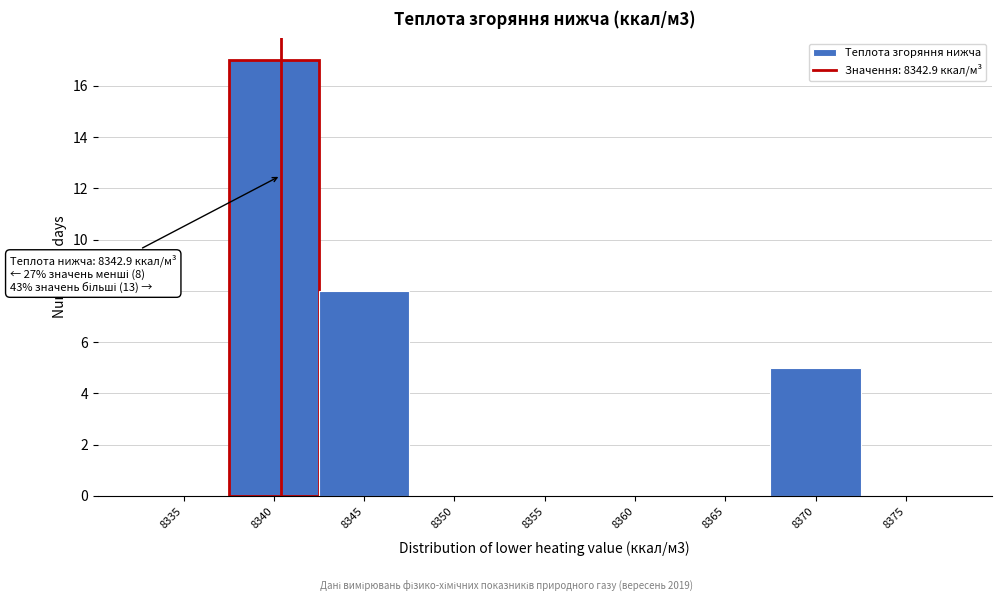

Reading left to right, what are all the values shown in this chart?

8335=0	8340=17	8345=8	8350=0	8355=0	8360=0	8365=0	8370=5	8375=0